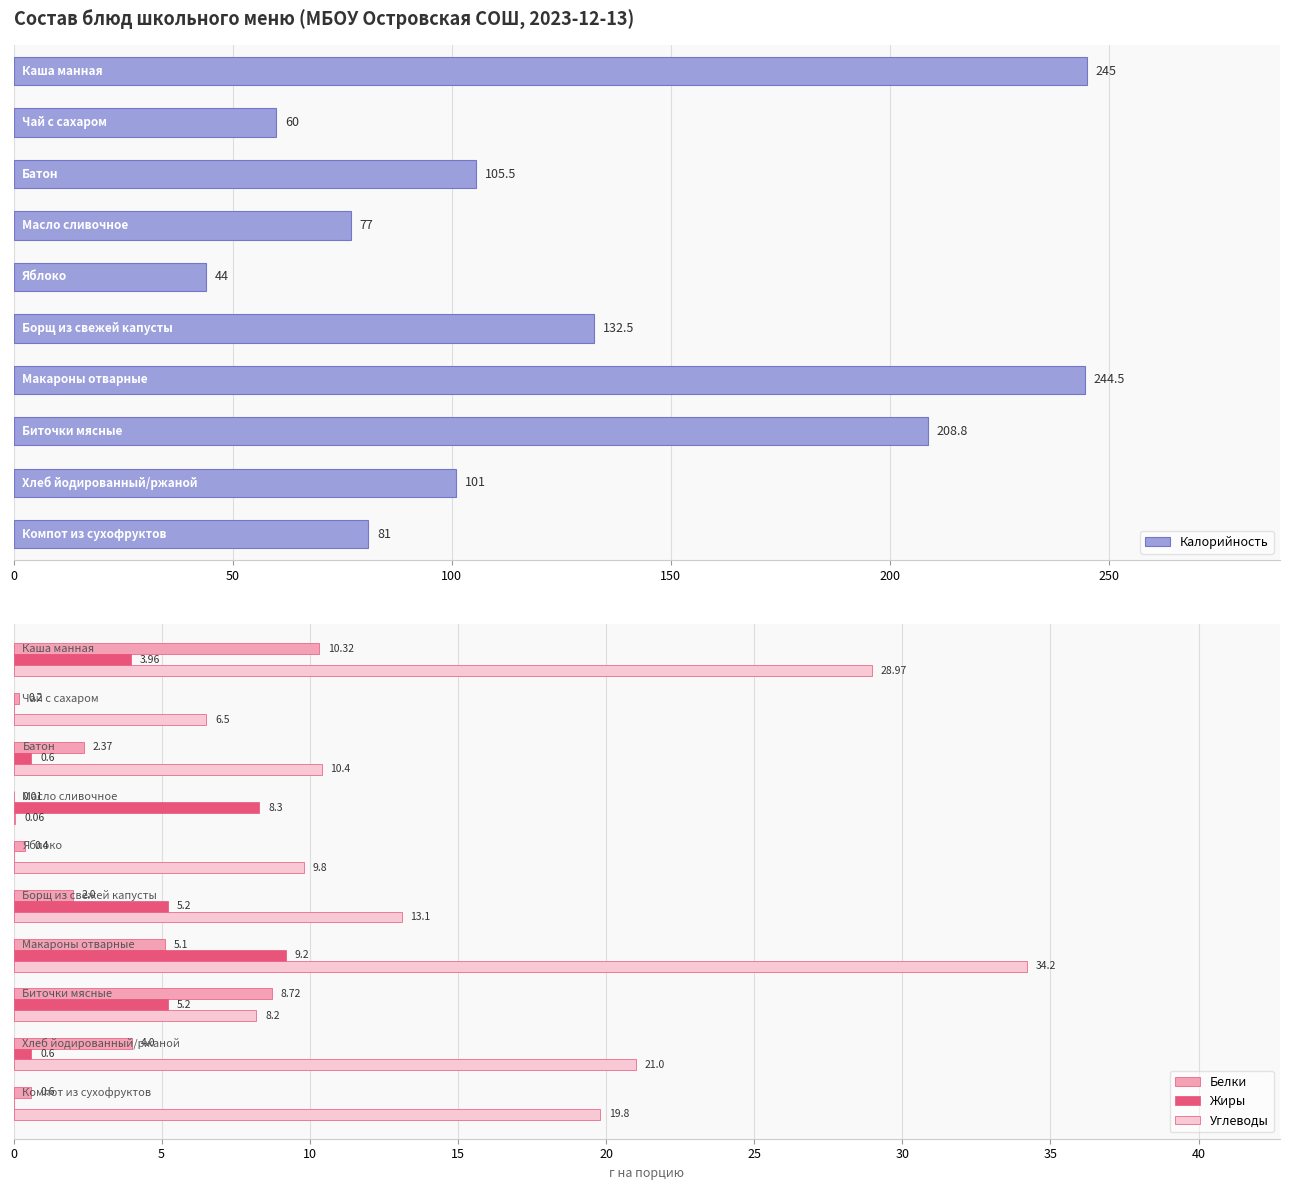

Reading left to right, what are all the values shown in this chart?

Калорийность: 245.0	60.0	105.5	77.0	44.0	132.5	244.5	208.8	101.0	81.0
Белки: 10.3	0.2	2.4	0.0	0.4	2.0	5.1	8.7	4.0	0.6
Жиры: 4.0	0.0	0.6	8.3	0.0	5.2	9.2	5.2	0.6	0.0
Углеводы: 29.0	6.5	10.4	0.1	9.8	13.1	34.2	8.2	21.0	19.8